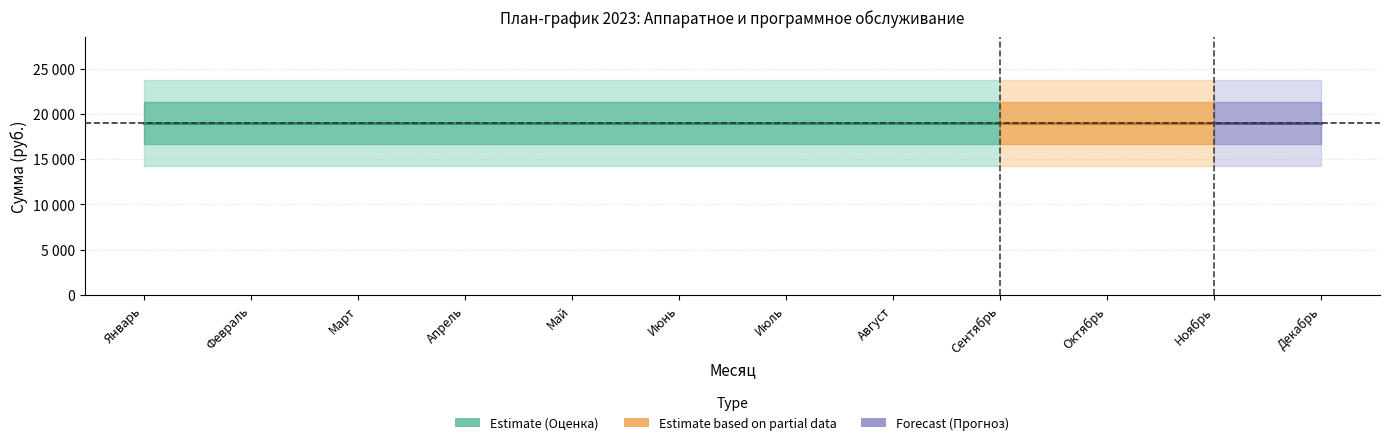

What is the value of the Сумма point at the 4th from the left?

19000